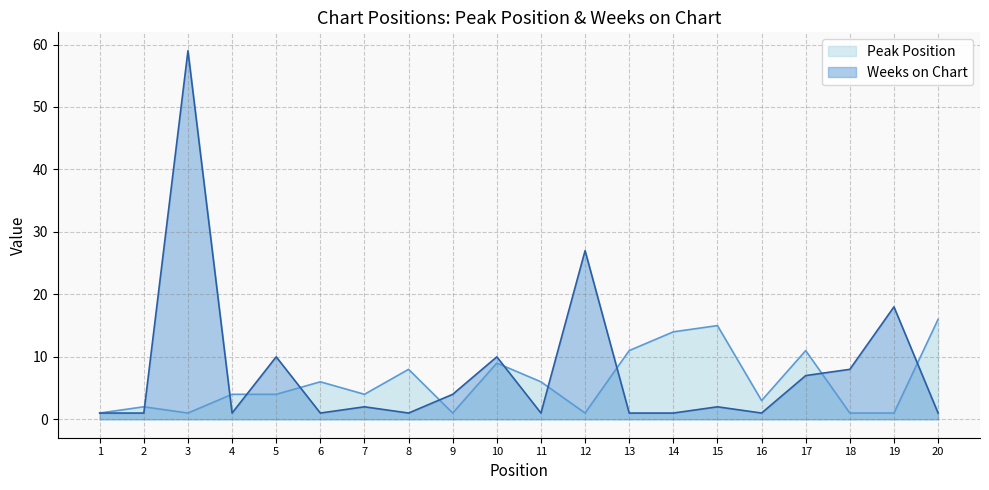

True or false: Weeks on Chart and Peak Position cross at least once.

True